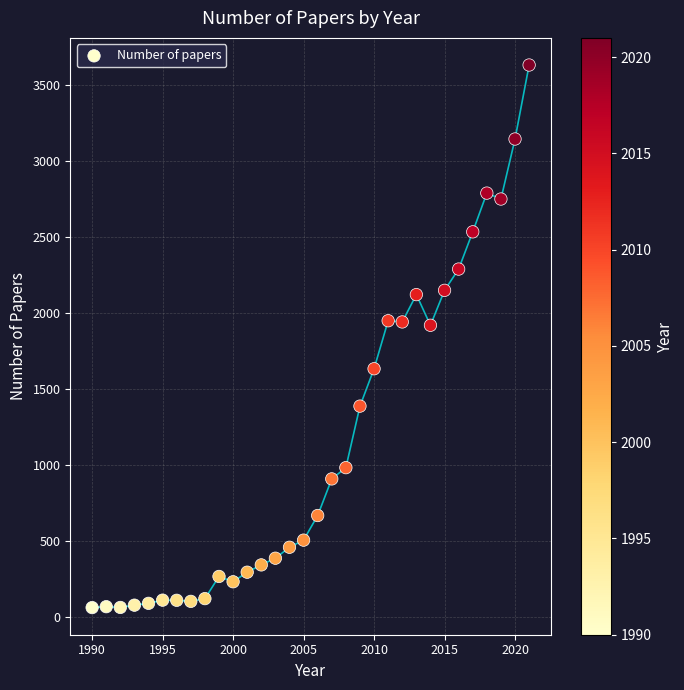

What is the range of X values (max minus min)?

31